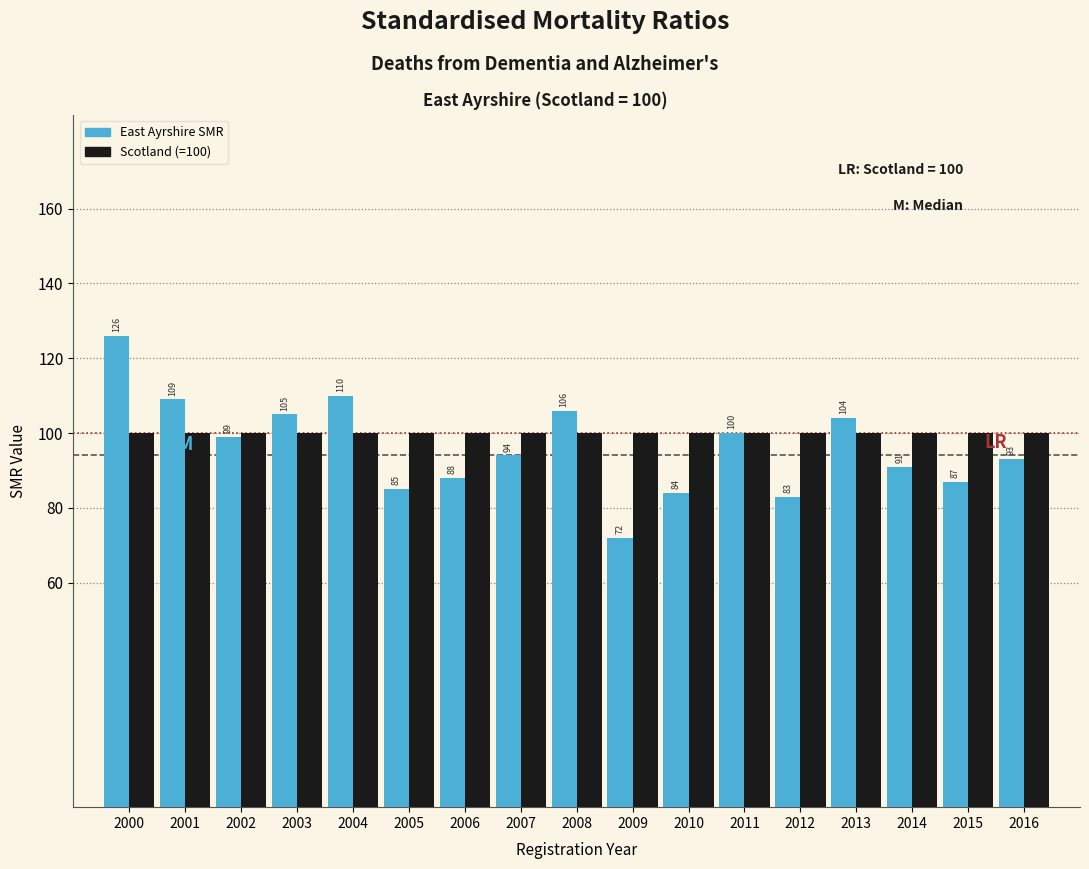

Reading left to right, list all the values displayed in this chart.

East Ayrshire: 126	109	99	105	110	85	88	94	106	72	84	100	83	104	91	87	93
Scotland (=100): 100	100	100	100	100	100	100	100	100	100	100	100	100	100	100	100	100